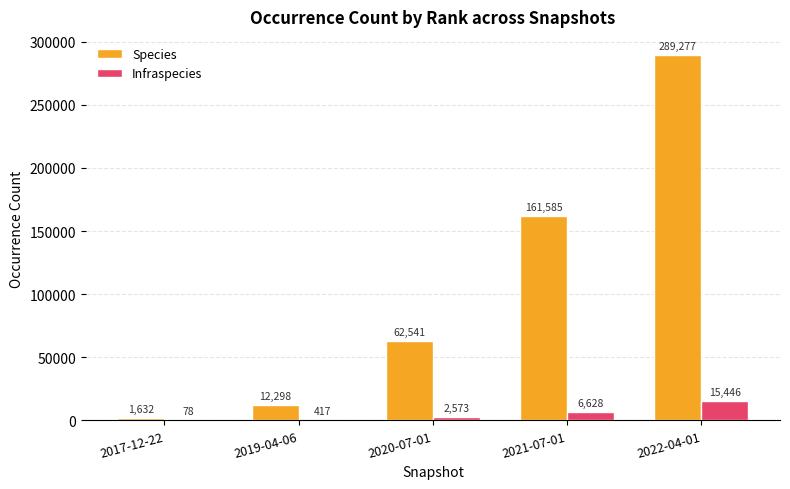

Which category has the highest value across all series?

2022-04-01